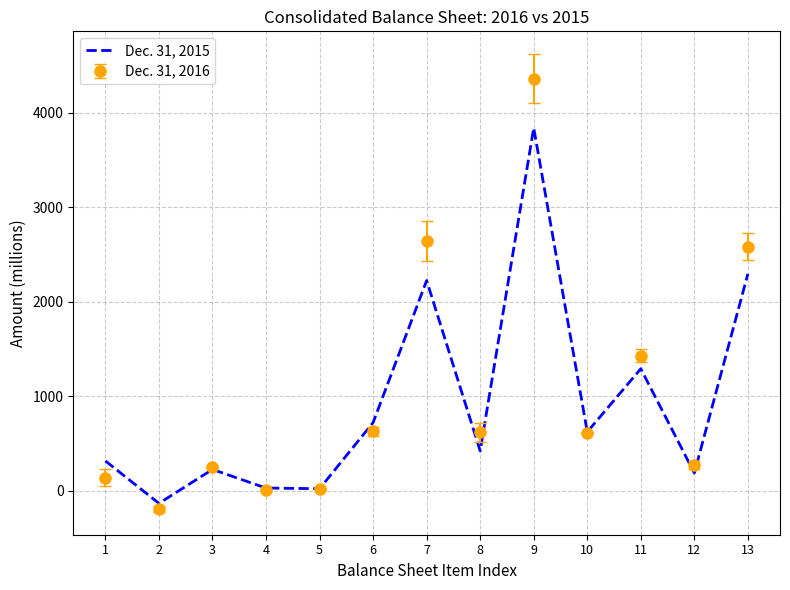

At which category is the sum across all series the highest?

9